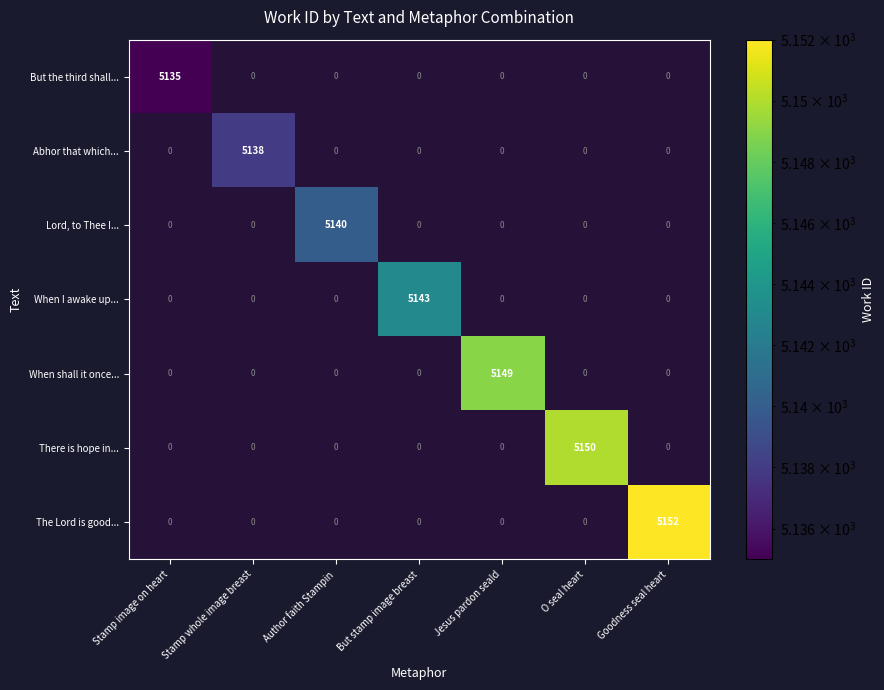

True or false: But the third shall... has a value of 0 at Stamp whole image breast.

True